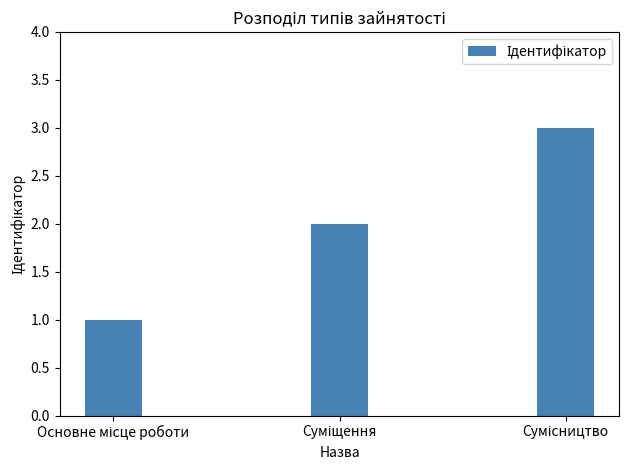

What is the sum of all values?

6